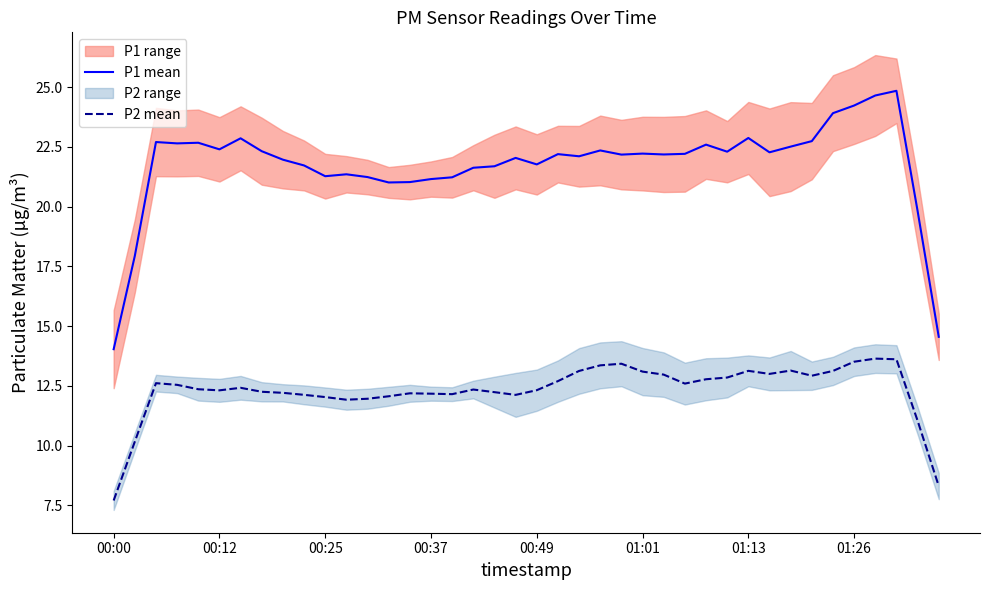

In P1 mean, how many points are lower than both neighbors (excluding endpoints)?

10